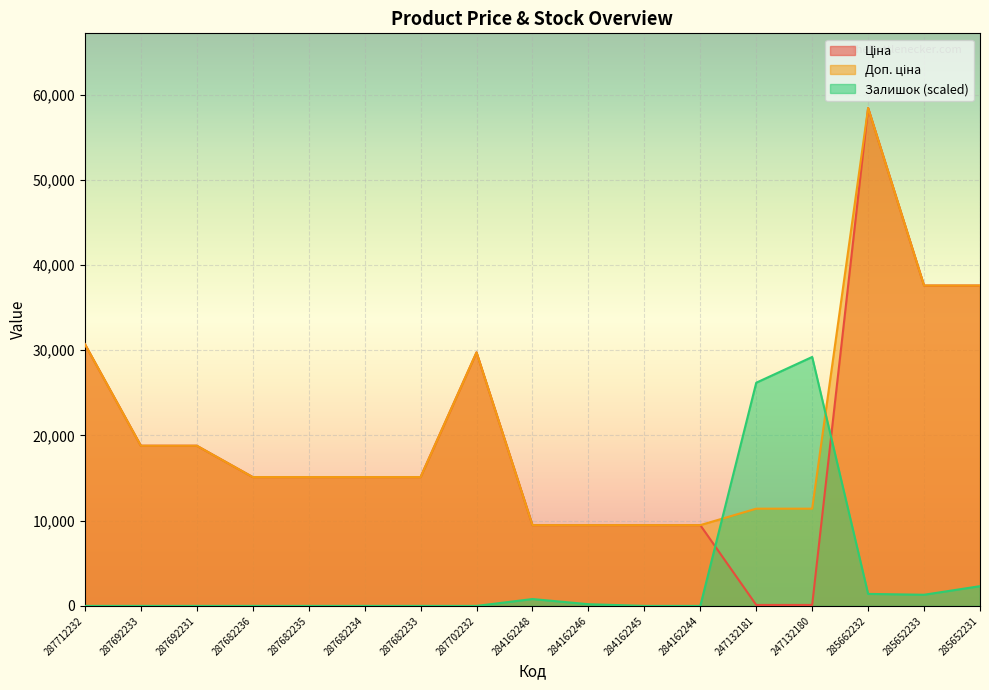

What is the difference between the second highest and second lowest values in the Доп. ціна series?

28113.6